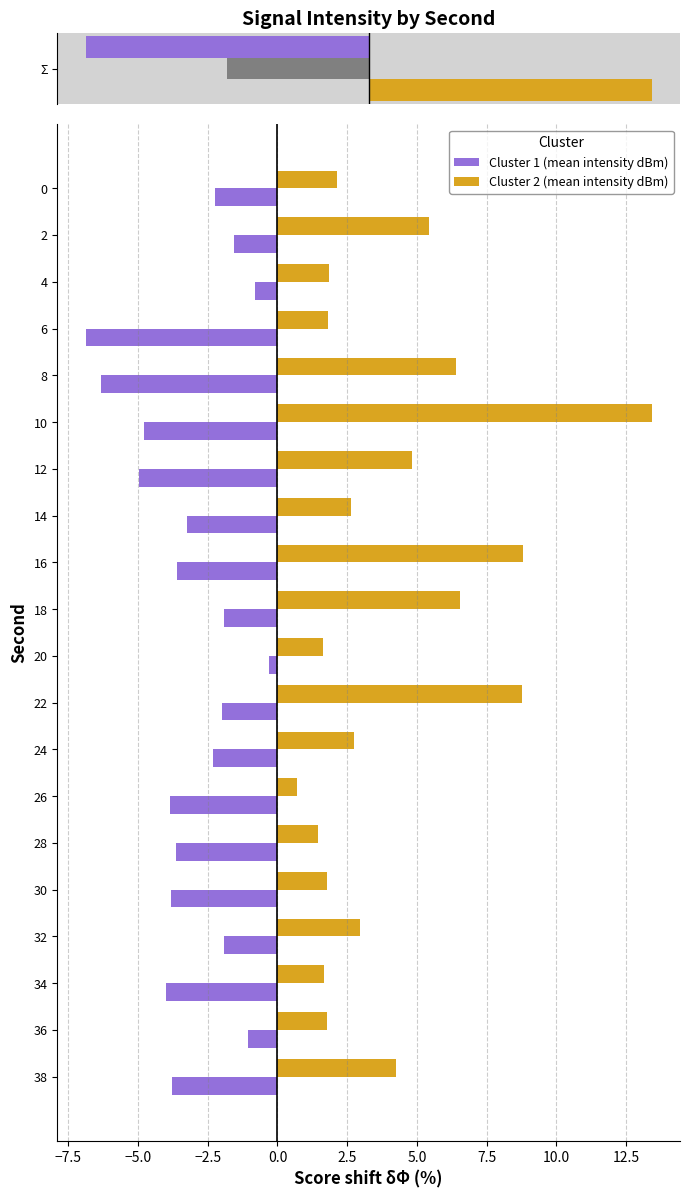

Is the value of Cluster 1 (mean intensity dBm) at 8 greater than the value of Cluster 2 (mean intensity dBm) at 28?

No